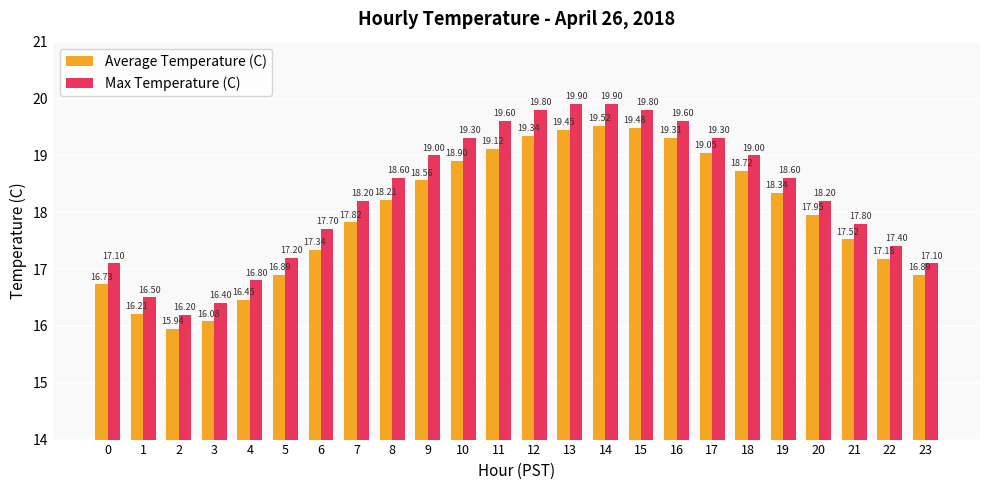

What are all the series names shown in the legend?

Average Temperature (C), Max Temperature (C)